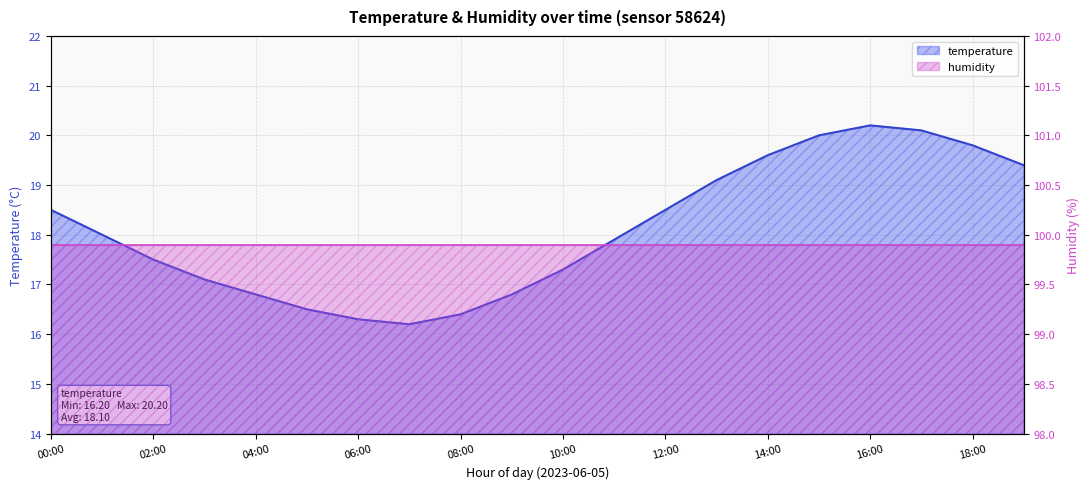

What is the label of the 2nd point from the right?

18:00